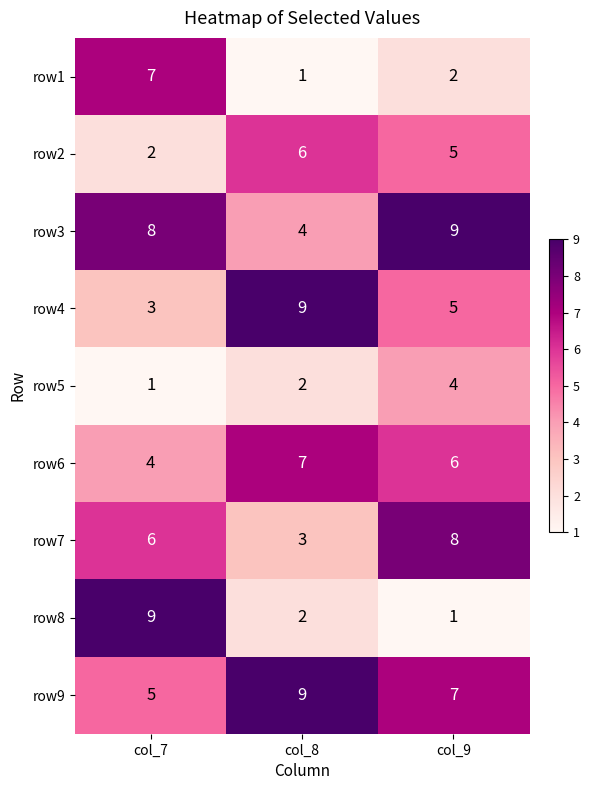

What is the average value of the row4 series?

6